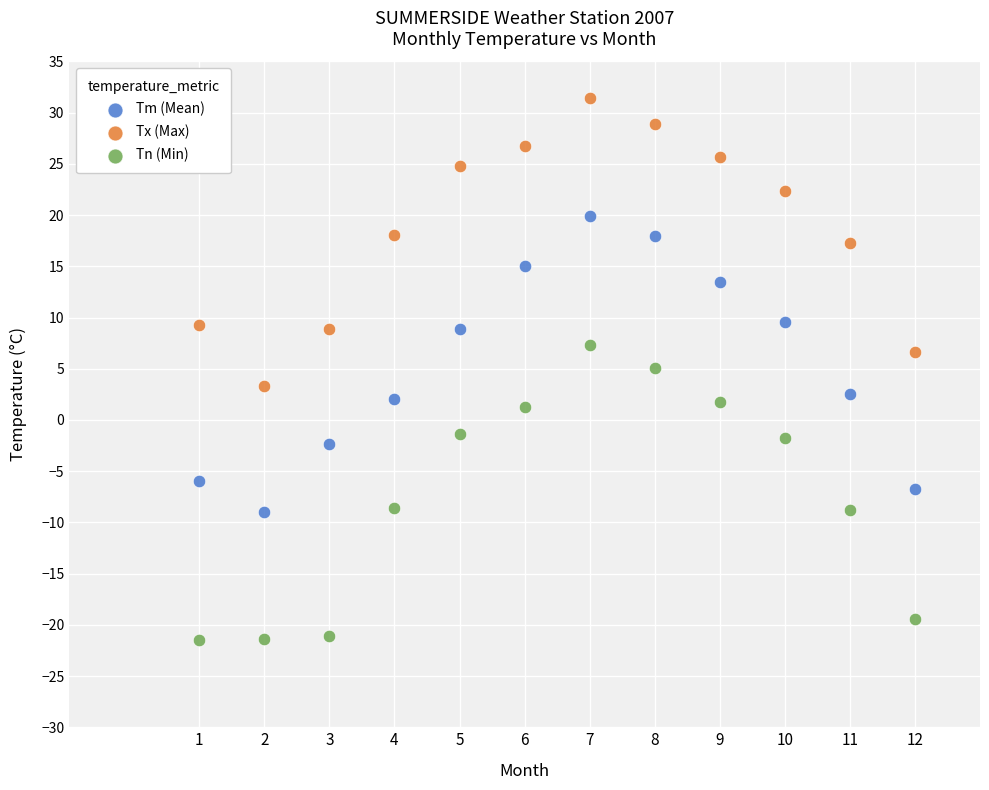

Across all data points, what is the range of X values (max minus min)?

11.0